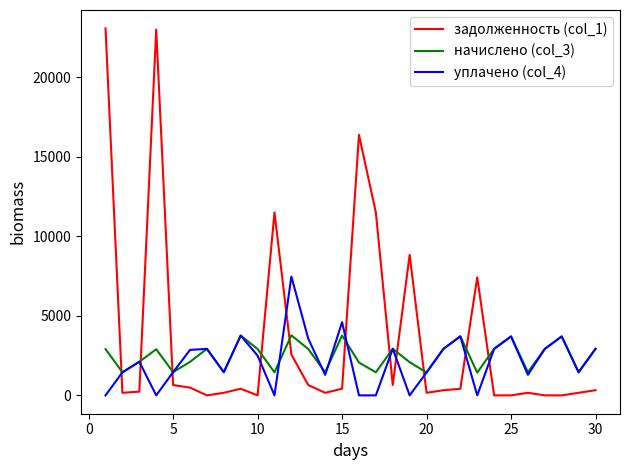

Which series has the widest spread of values?

задолженность (col_1)